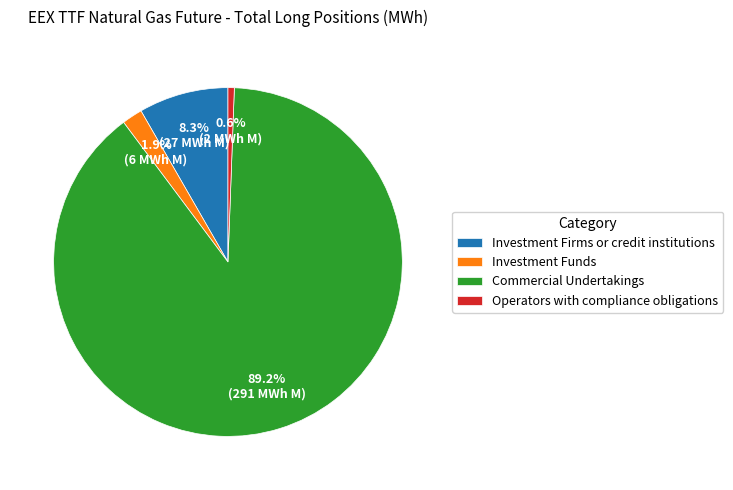

To the nearest percent, what is the combined percentage of Investment Funds and Operators with compliance obligations?

2%